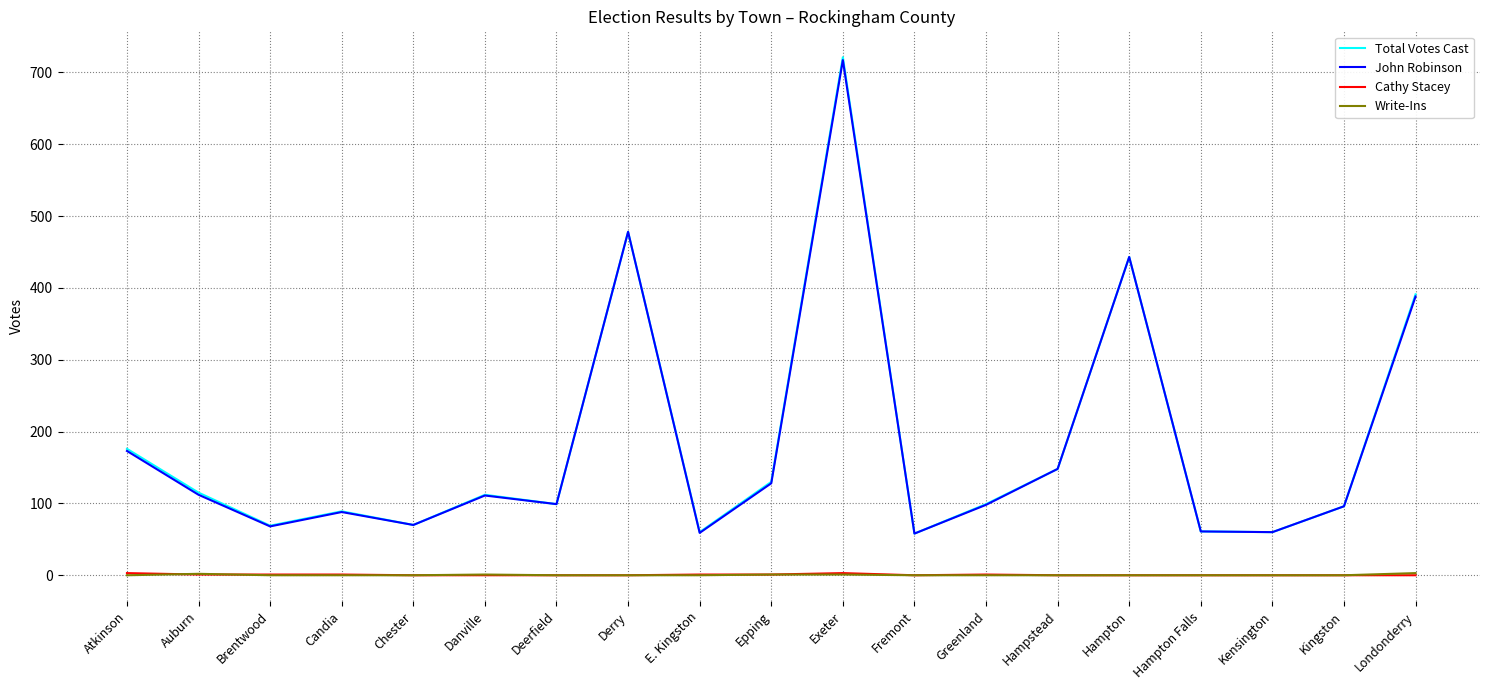

What is the total value across all series at Kensington?

120